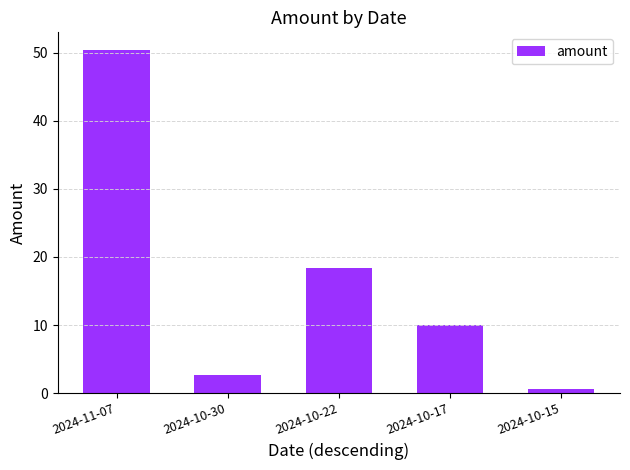

Reading left to right, list all the values displayed in this chart.

50.5	2.7	18.3	10.0	0.6